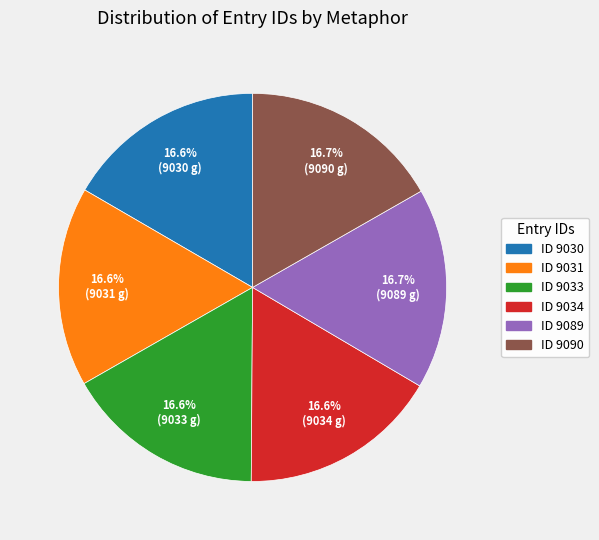

What is the ratio of the value at ID 9089 to the value at ID 9090?

1.0